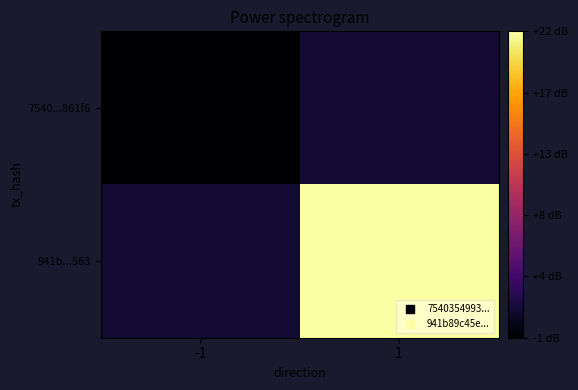

Which label corresponds to the smallest value in the chart?

-1